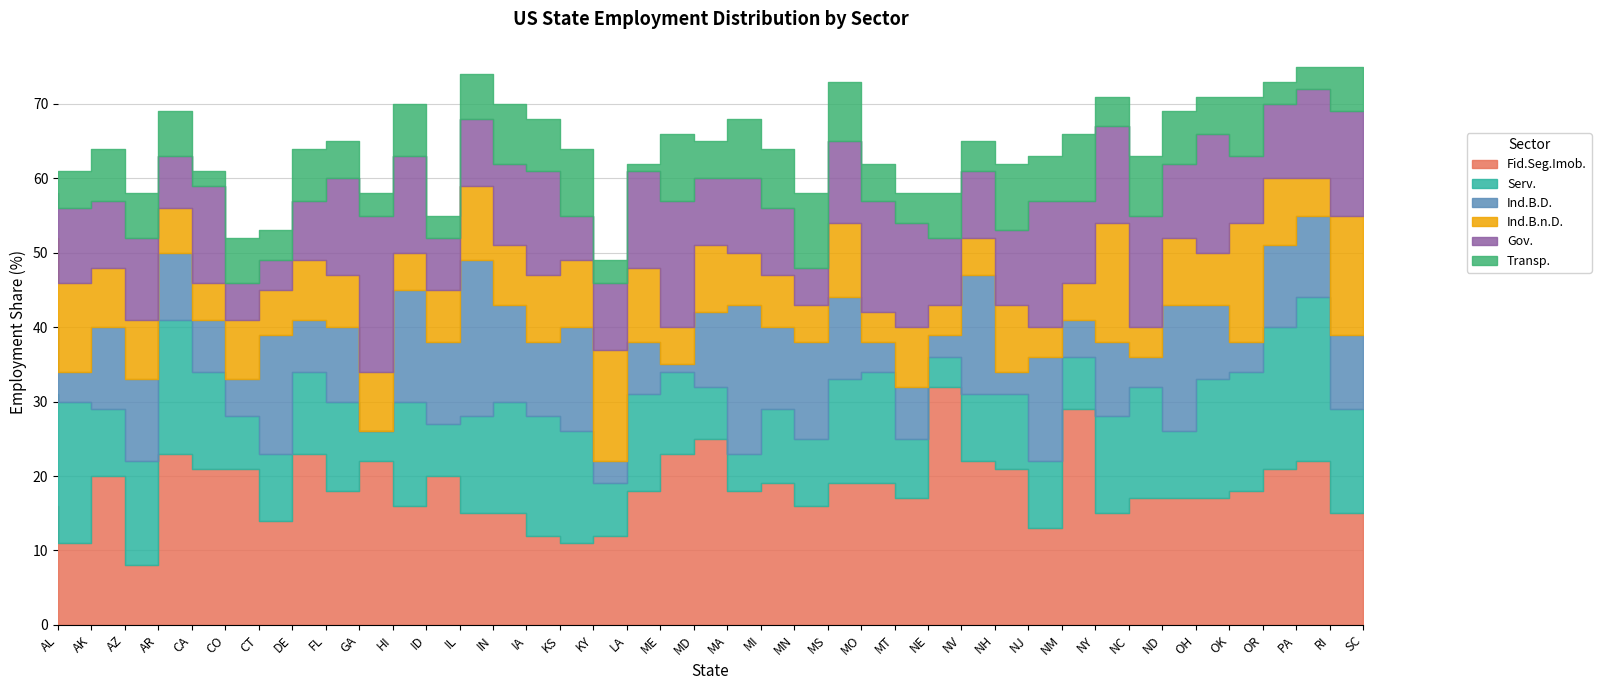

What is the label of the 24th point from the right?

KY